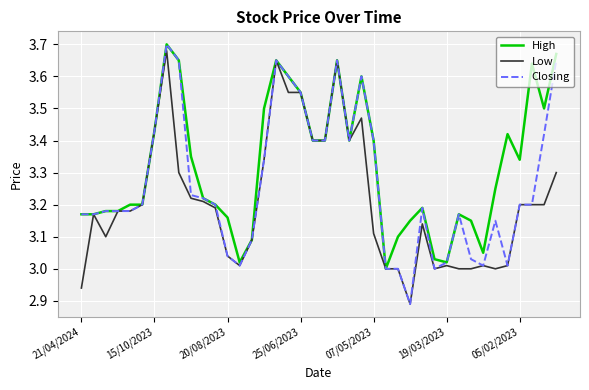

Which series has the largest total across all categories?

High